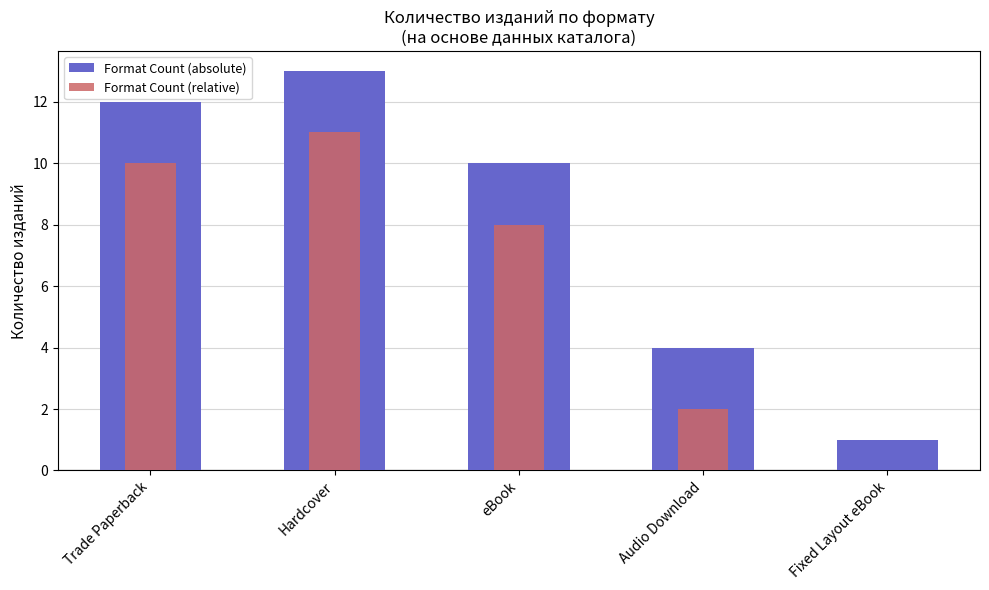

List the labels in order of Format Count (absolute) value, largest first.

Hardcover, Trade Paperback, eBook, Audio Download, Fixed Layout eBook